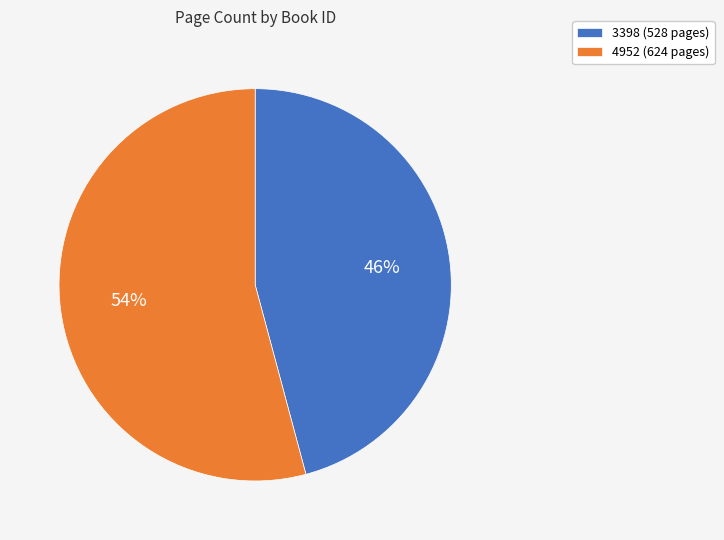

Which has a higher value, 3398 or 4952?

4952